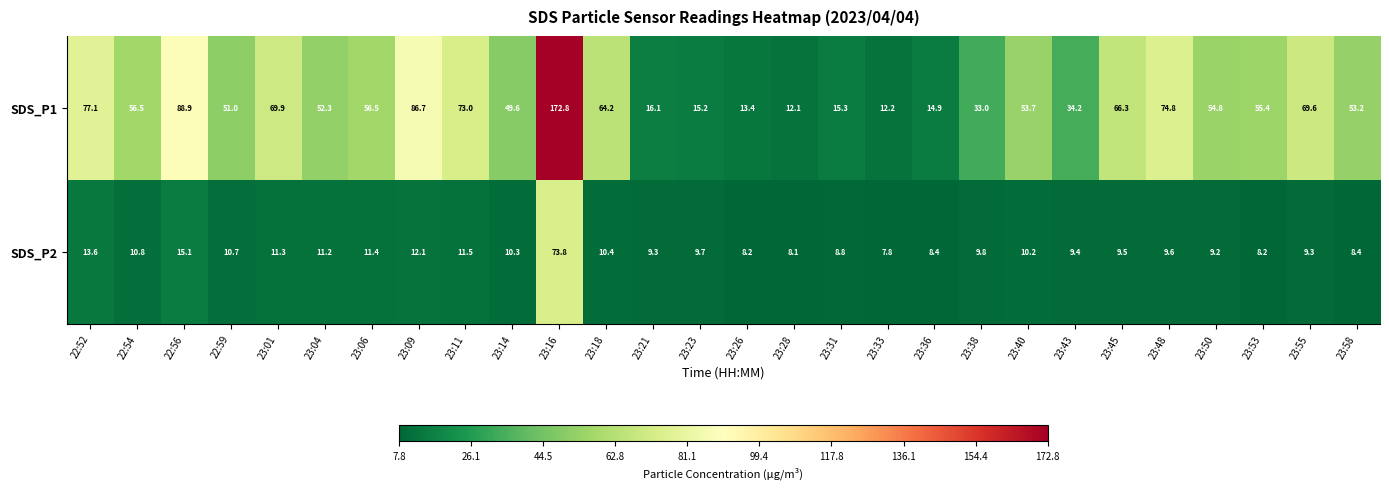

At which category is the sum across all series the highest?

23:16